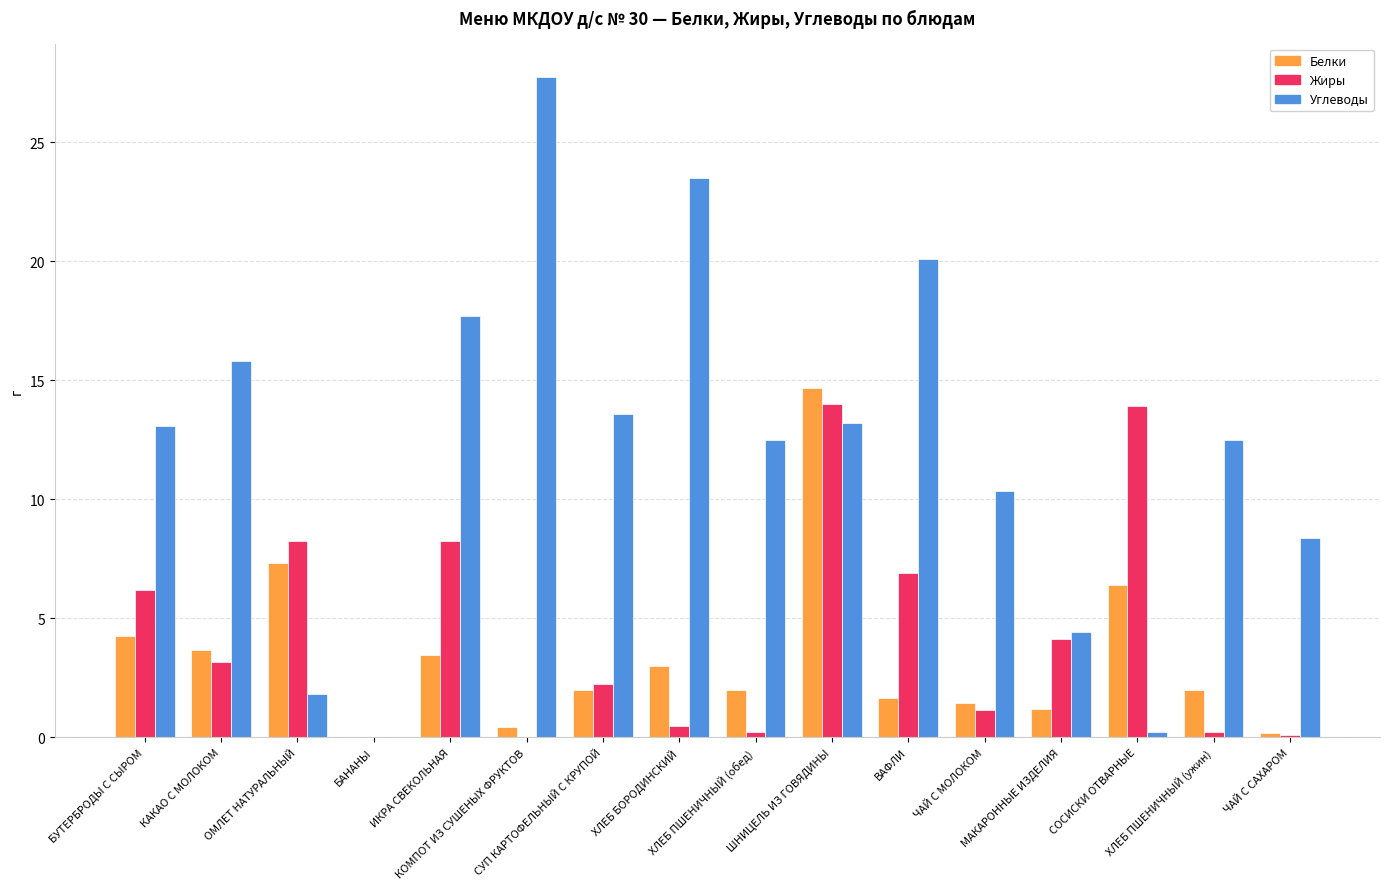

Which series has the largest total across all categories?

Углеводы